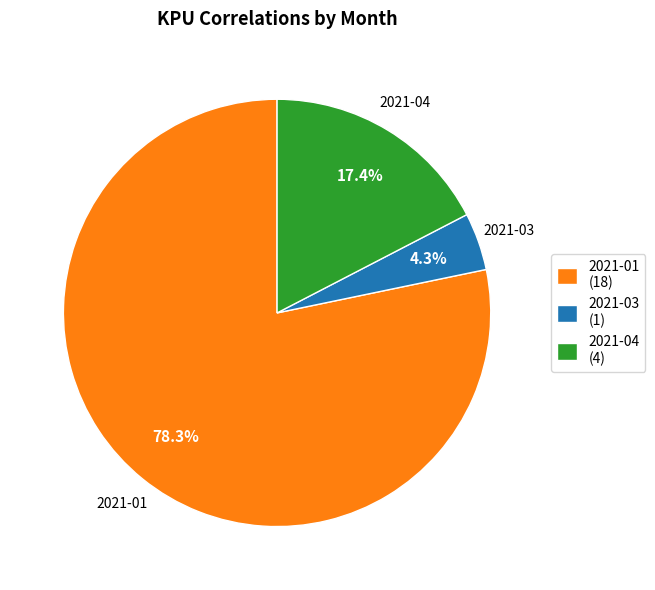

How many segments does this pie chart have?

3